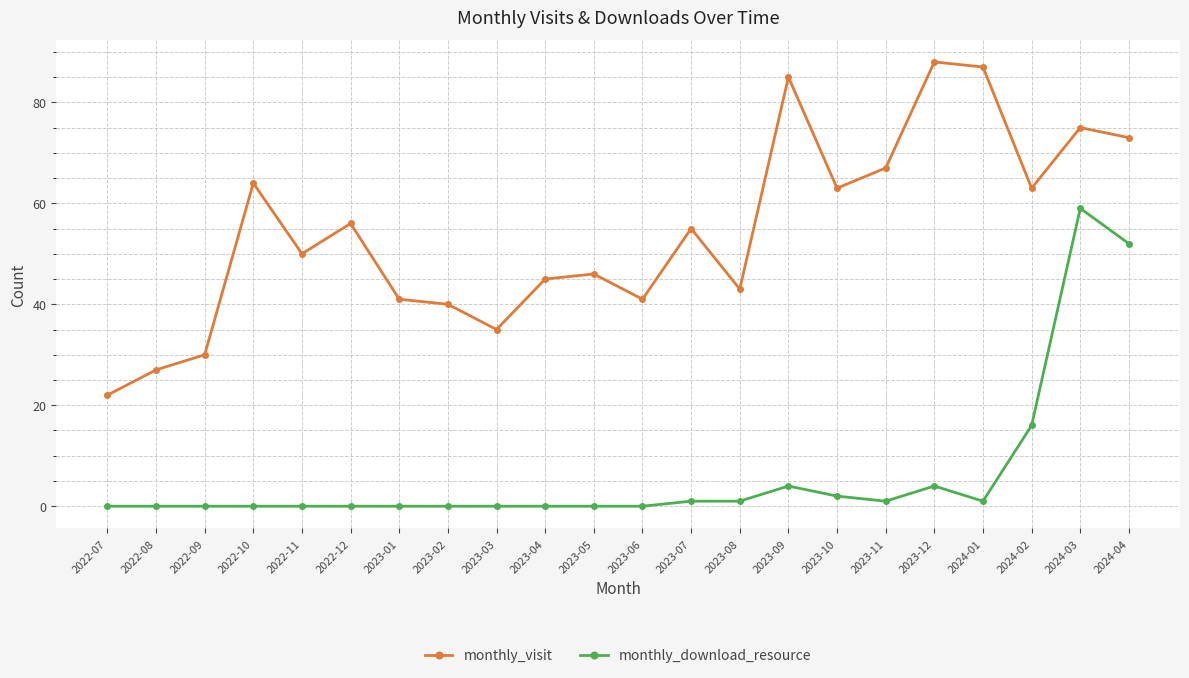

What is the average value of the monthly_visit series?

54